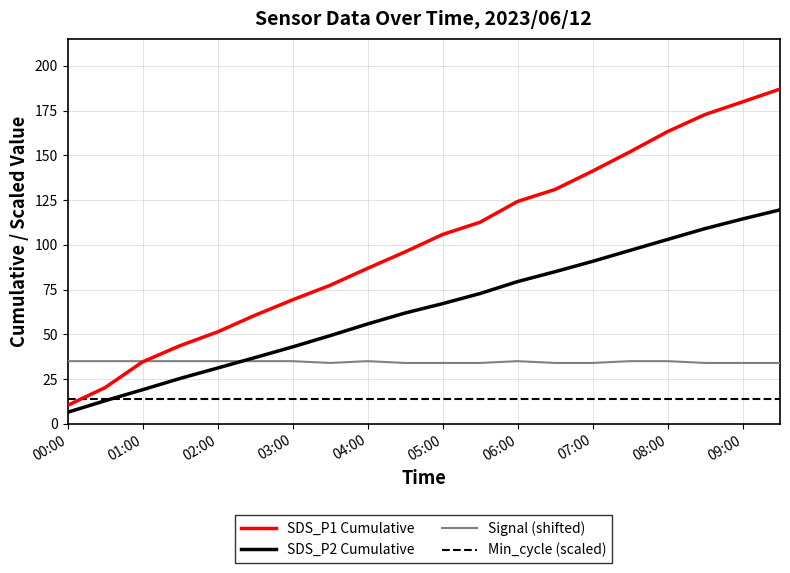

Which series has the widest spread of values?

SDS_P1 Cumulative